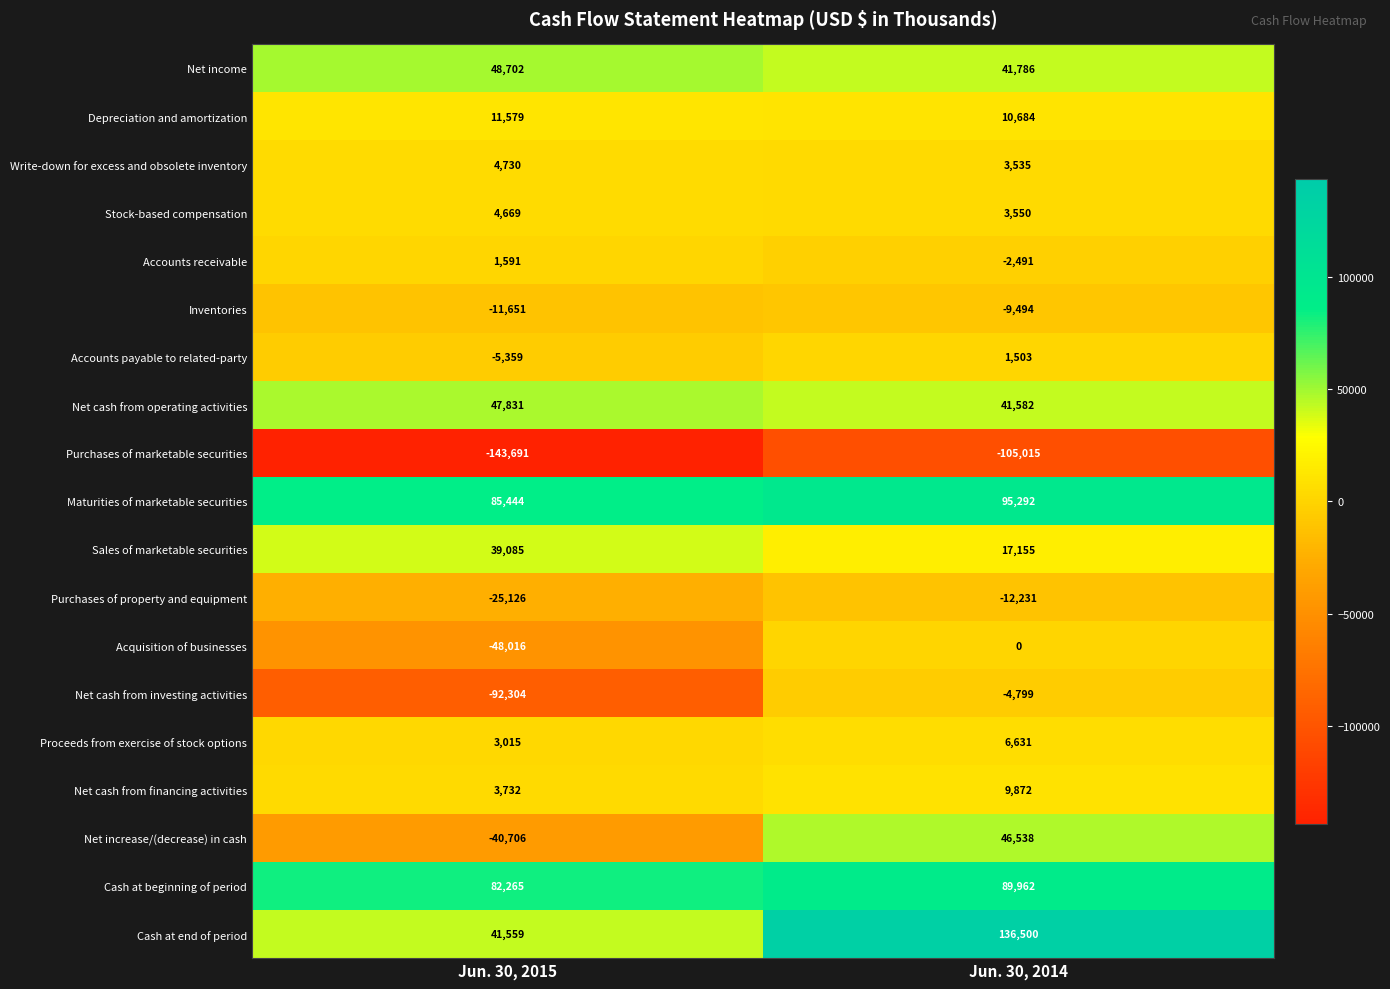

What is the greatest value displayed?

136500